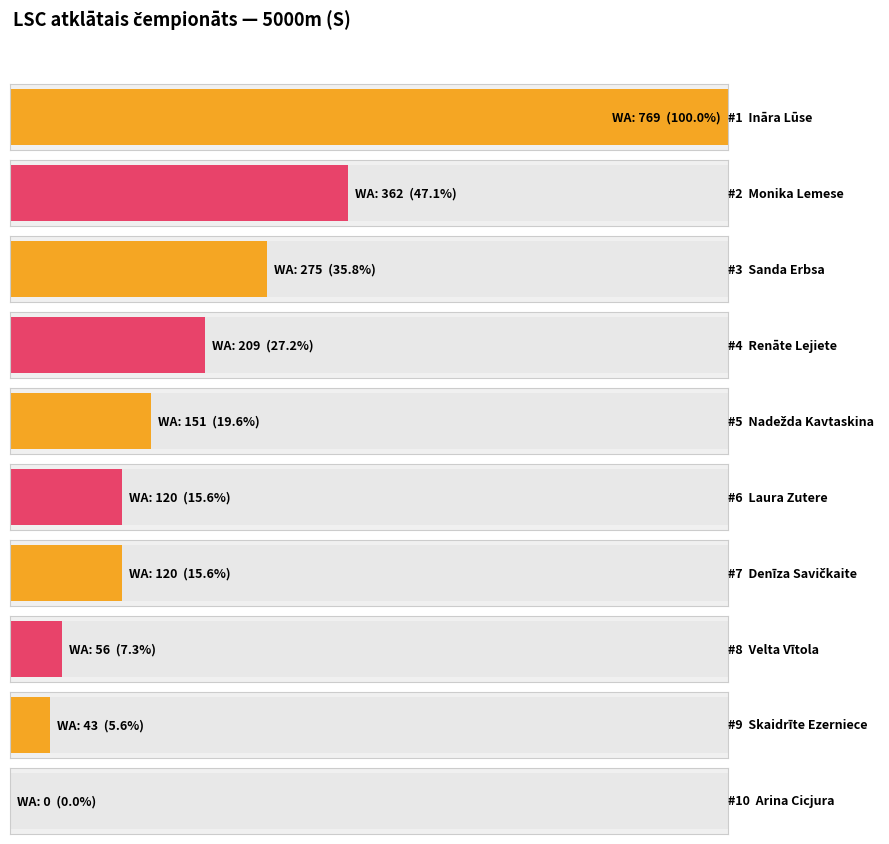

At how many categories does at least one series exceed 696?

1